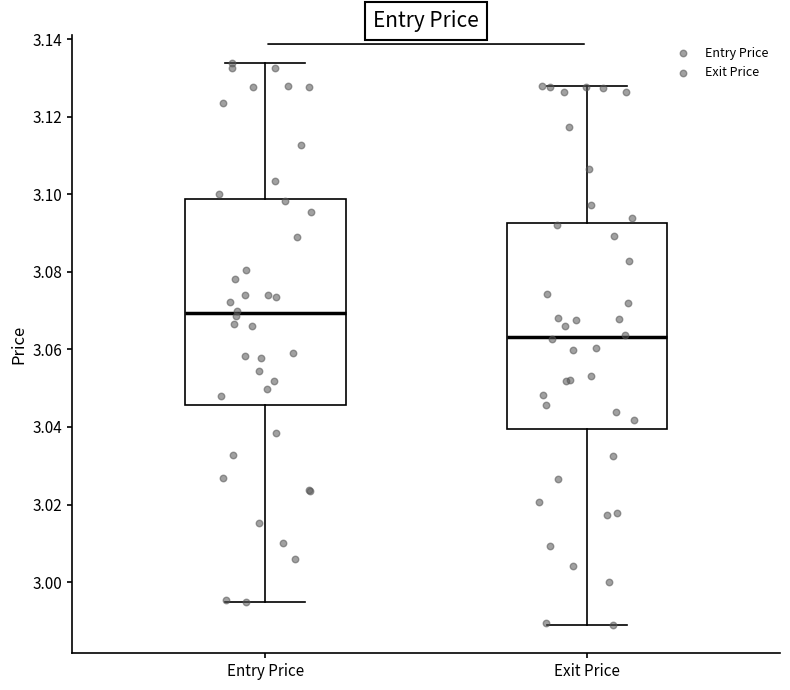

Which box has the highest median line?

Entry Price